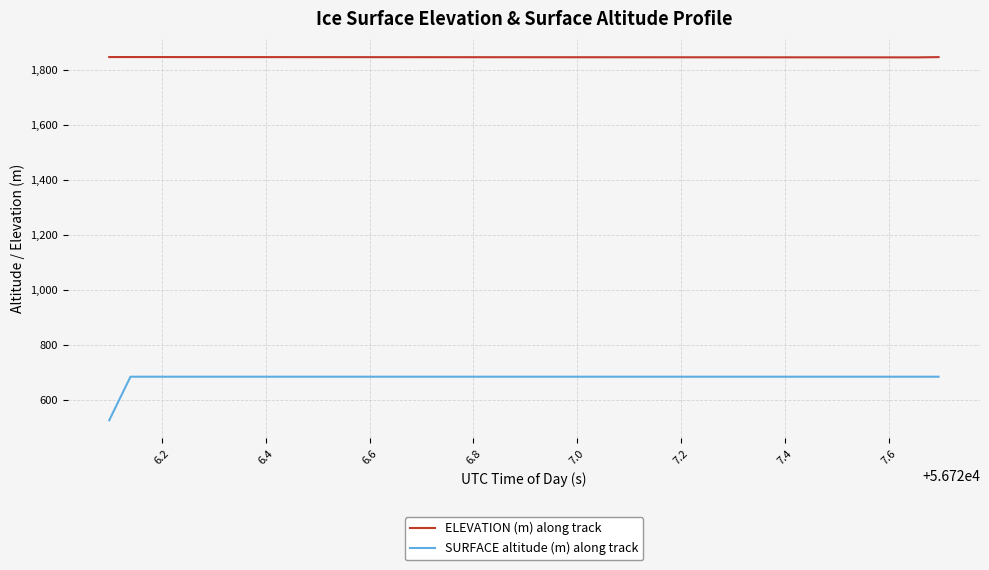

Which series has the largest range (max minus min)?

SURFACE altitude (m) along track